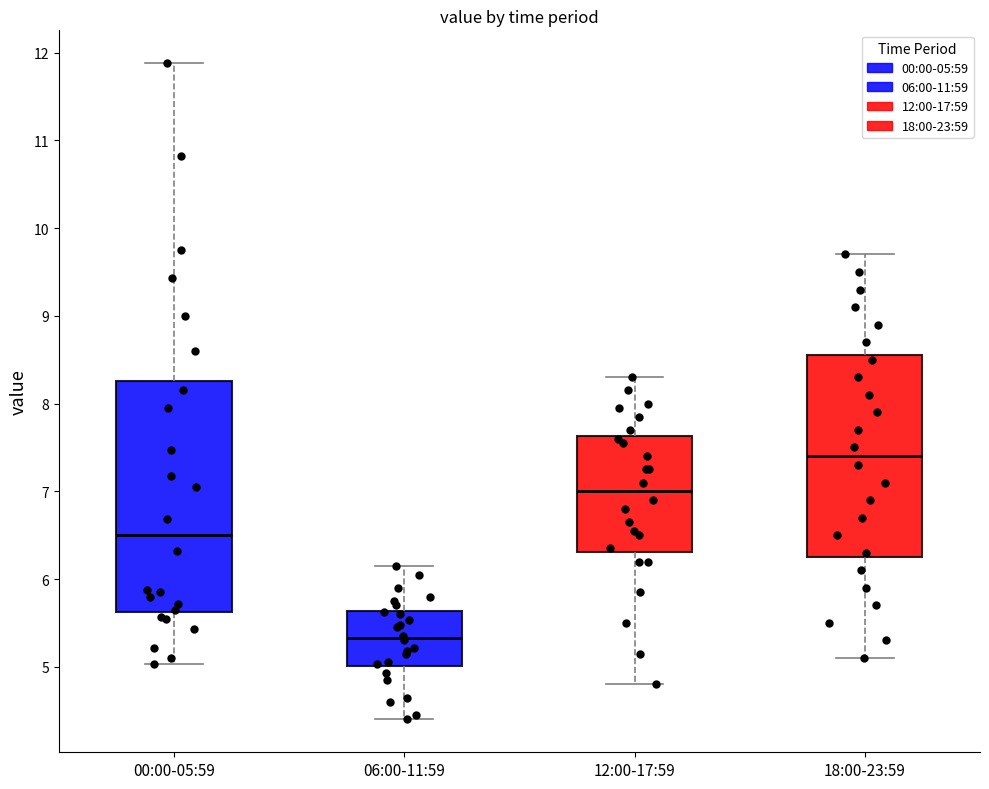

Reading left to right, read every box against the y-axis: the position of its median line, the range the box covers, and the ends of its whiskers. The values are not printed on the chart, so give them approximately, as read against the axis.

00:00-05:59: median 6.5, box 5.6 to 8.3, whiskers 5.0 to 11.9
06:00-11:59: median 5.3, box 5.0 to 5.6, whiskers 4.4 to 6.2
12:00-17:59: median 7.0, box 6.3 to 7.6, whiskers 4.8 to 8.3
18:00-23:59: median 7.4, box 6.3 to 8.6, whiskers 5.1 to 9.7